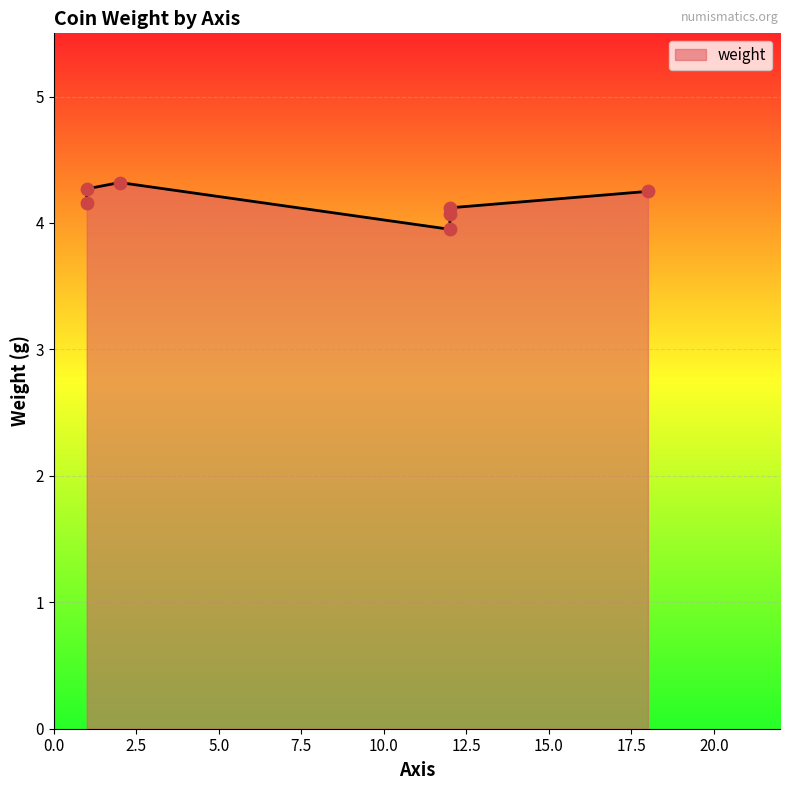

What is the ratio of the value at 12 to the value at 12?

1.0